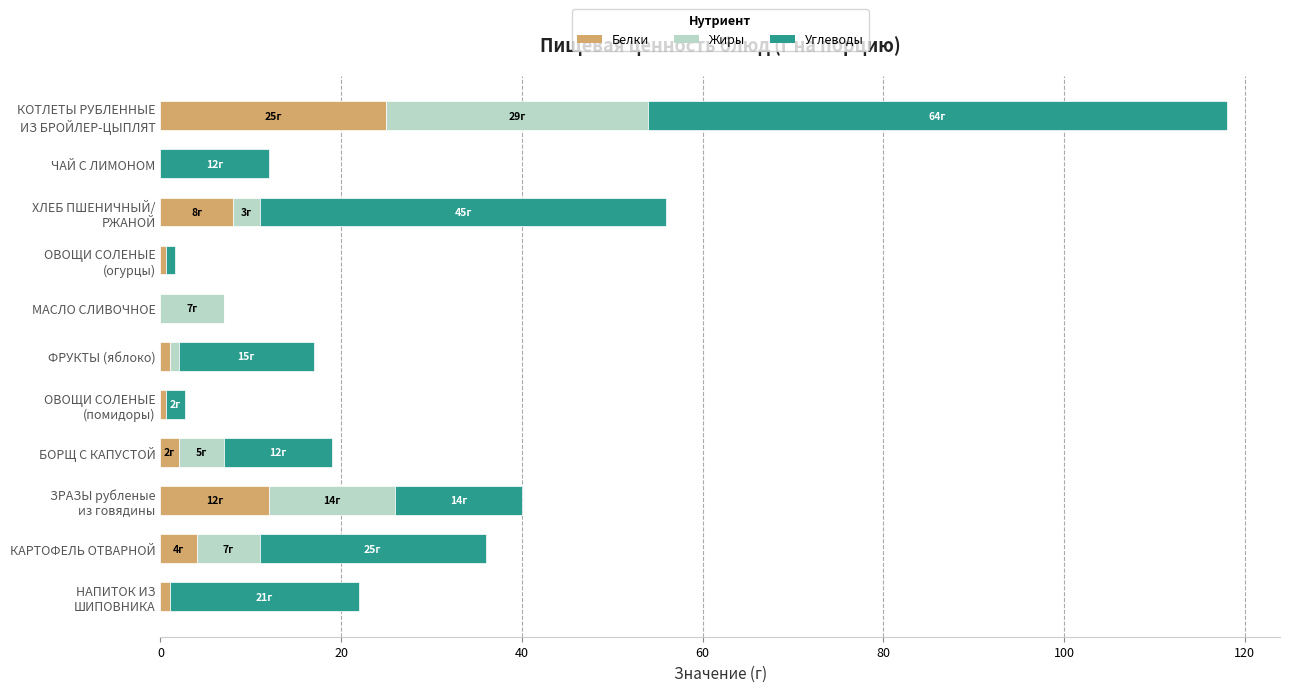

True or false: Белки has a value of 0.0 at ЧАЙ С ЛИМОНОМ.

True